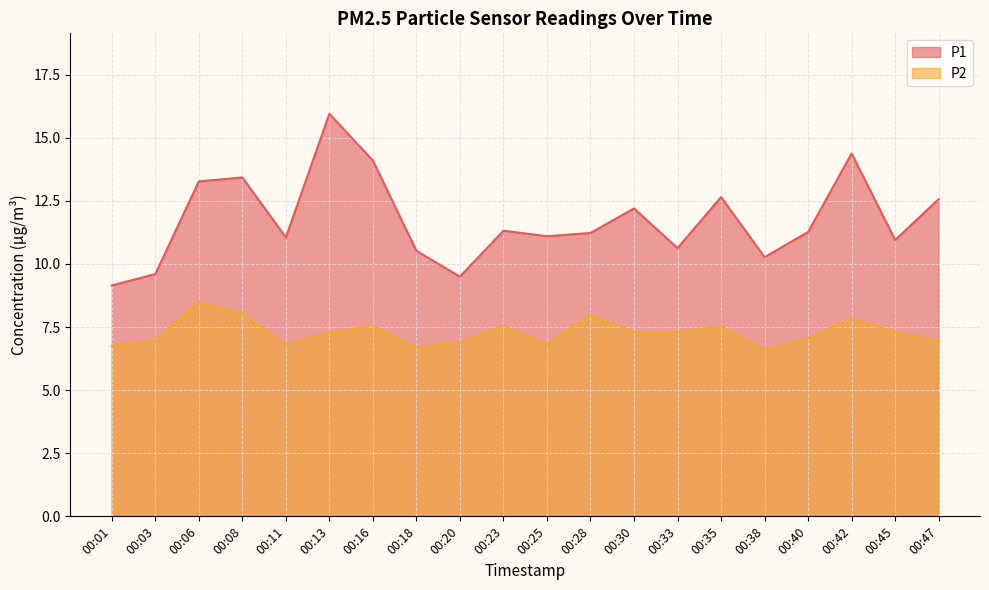

Which has a higher value, 00:03 or 00:23?

00:23